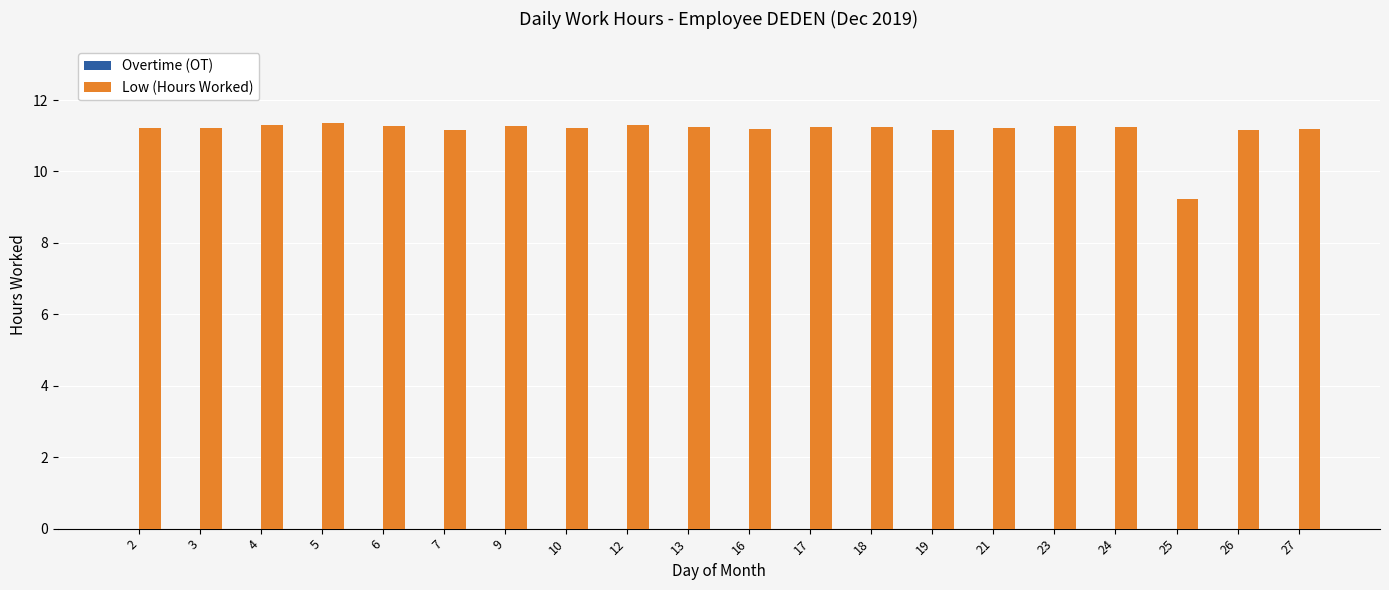

What is the ratio of the value at 24 to the value at 18?

1.0